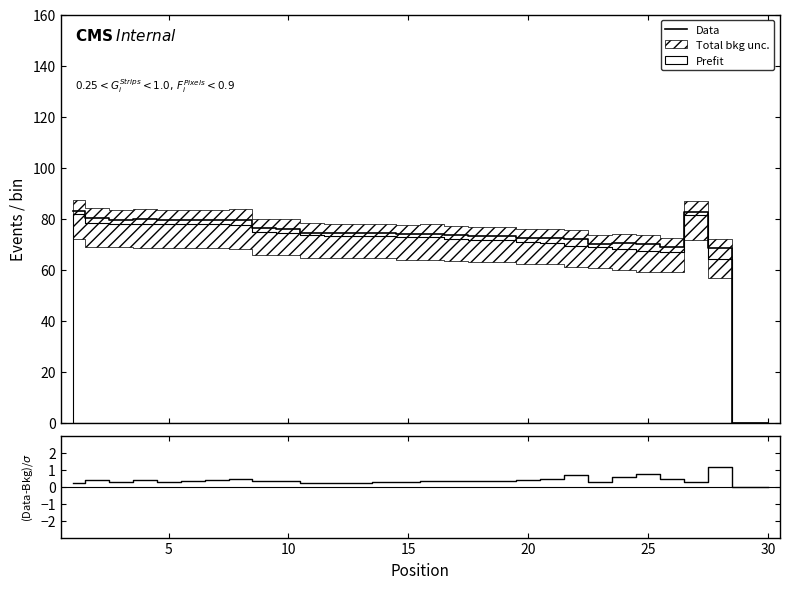

The Data series shows 53.8 at 30. True or false?

False